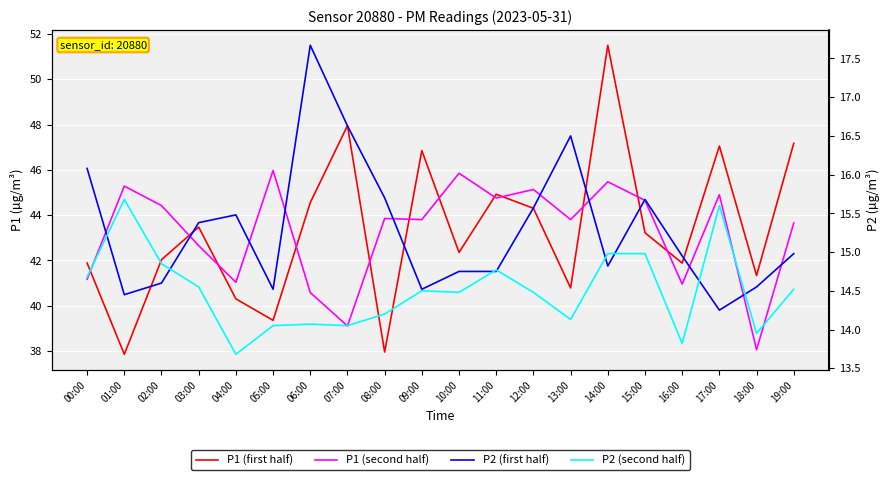

How many data points in P2 (second half) are less than 14?

3